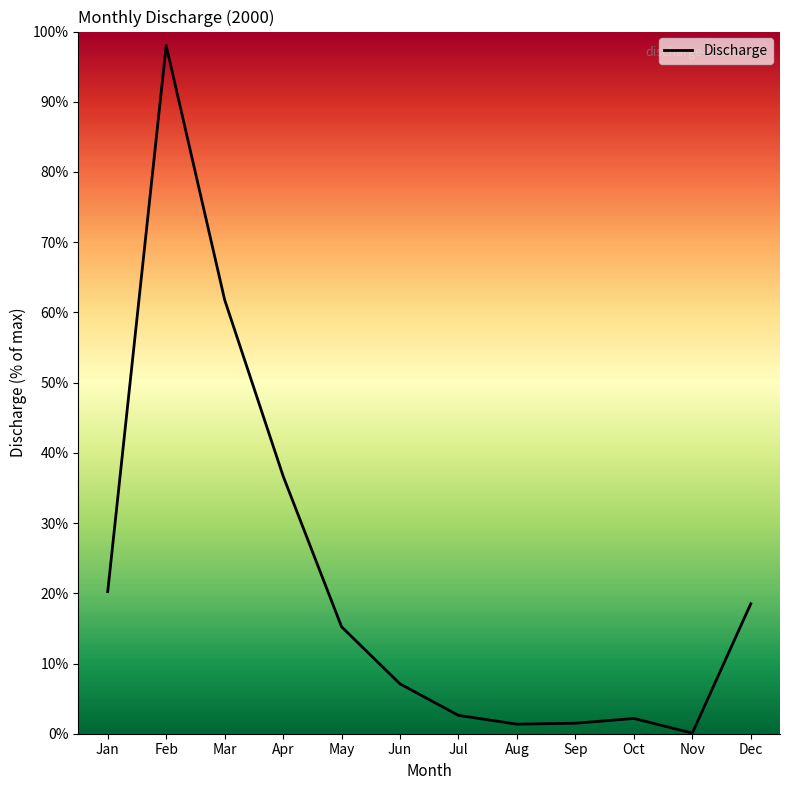

At which category does the chart reach its minimum across all series?

Nov